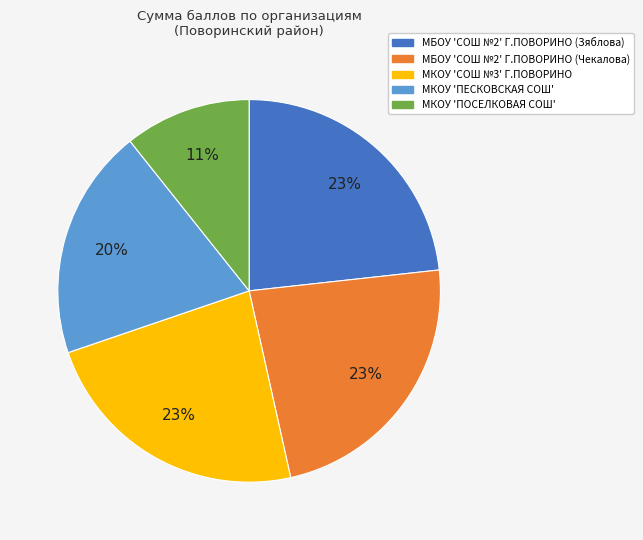

To the nearest percent, what is the combined percentage of МБОУ 'СОШ №2' Г.ПОВОРИНО (Чекалова) and МКОУ 'ПЕСКОВСКАЯ СОШ'?

43%